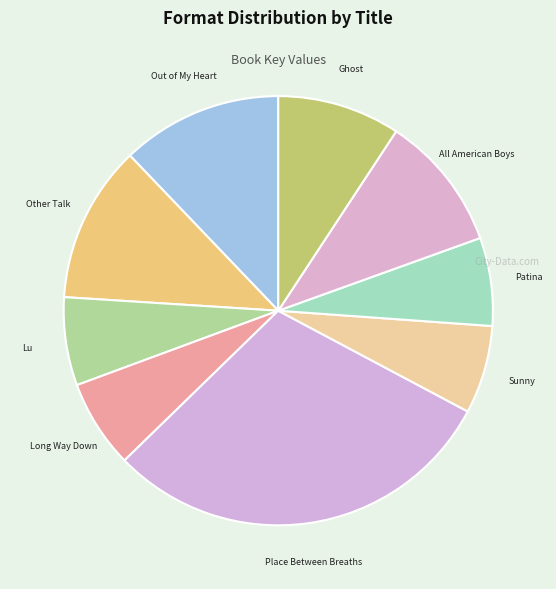

How many slices are in this pie chart?

9